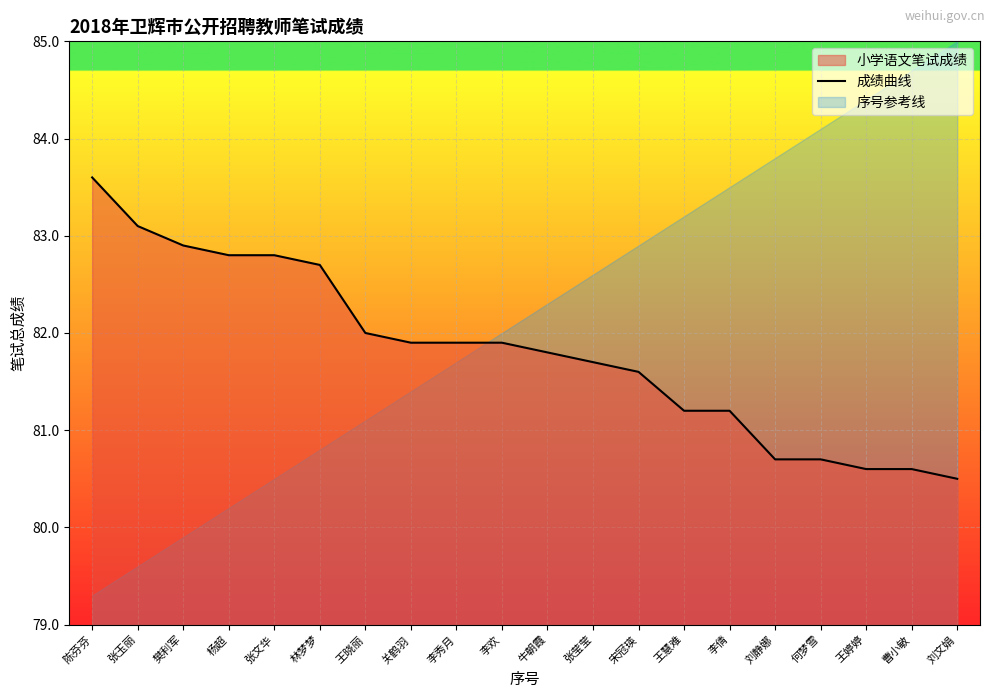

What is the smallest value displayed?

80.5